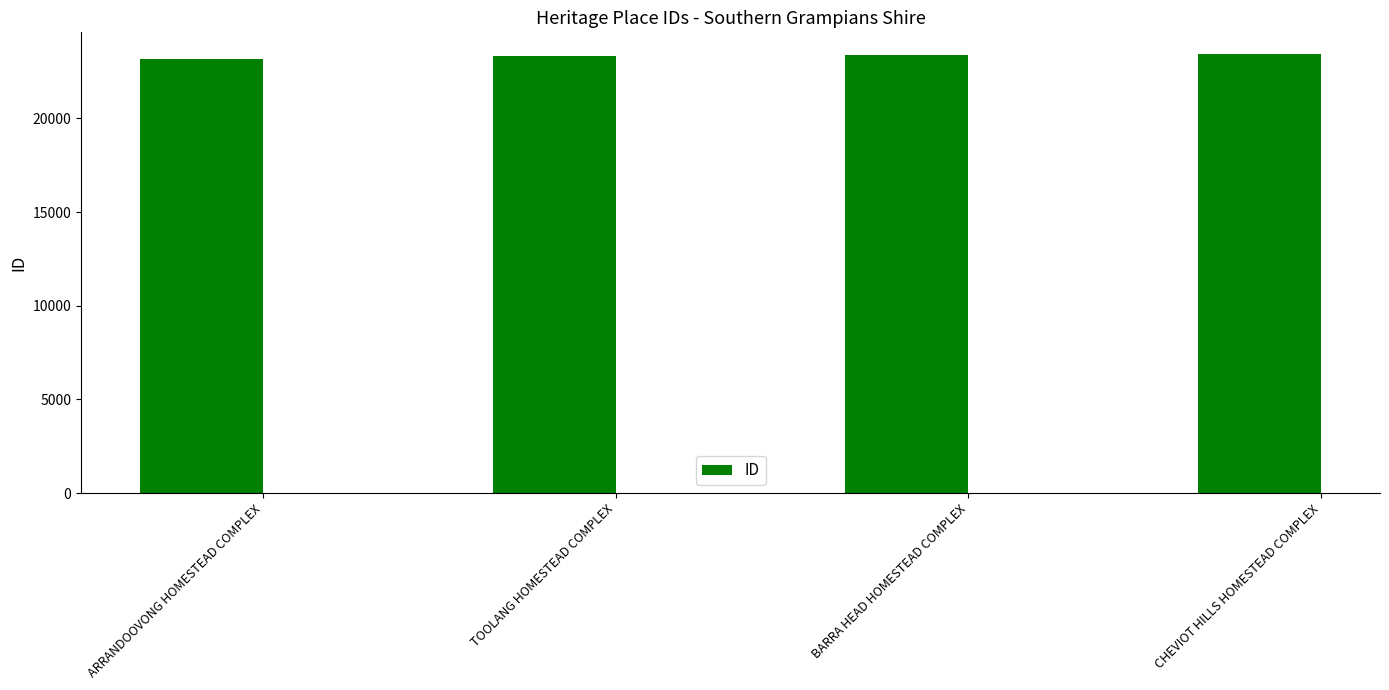

What is the greatest value displayed?

23429